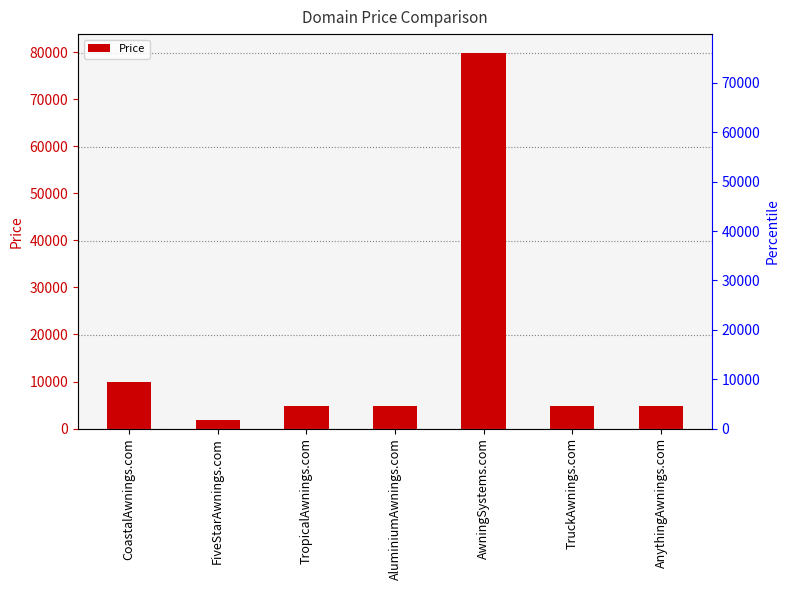

Reading left to right, what are all the values shown in this chart?

CoastalAwnings.com=9888	FiveStarAwnings.com=1888	TropicalAwnings.com=4888	AluminiumAwnings.com=4888	AwningSystems.com=79888	TruckAwnings.com=4888	AnythingAwnings.com=4888